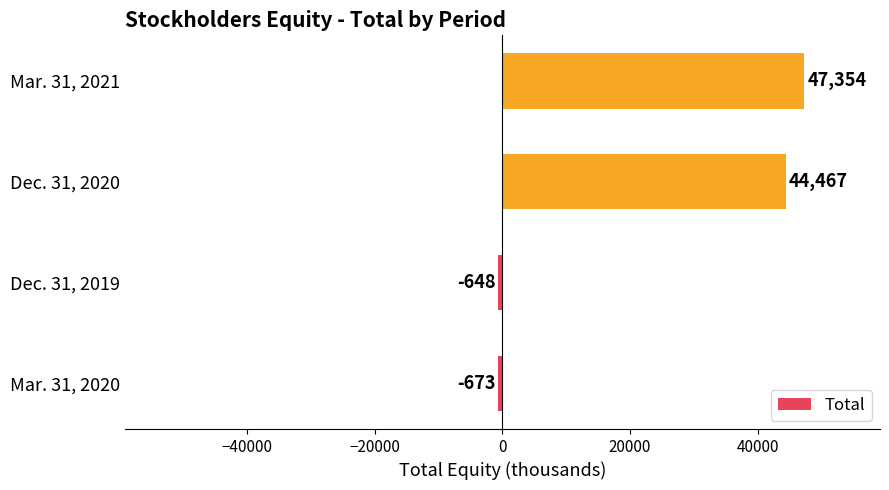

What is the change in value from Dec. 31, 2019 to Mar. 31, 2021?

+48002